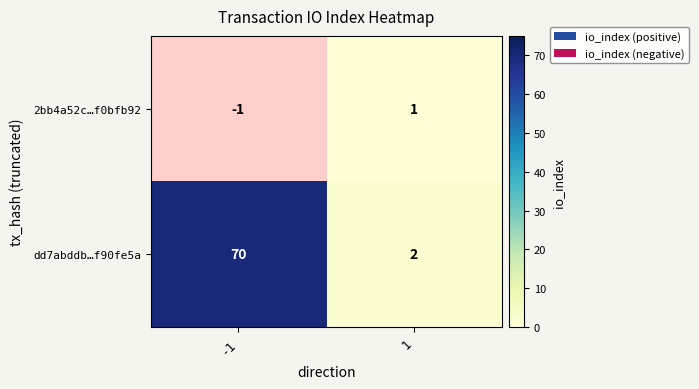

True or false: 2bb4a52c…f0bfb92 has a value of 0 at -1.

False